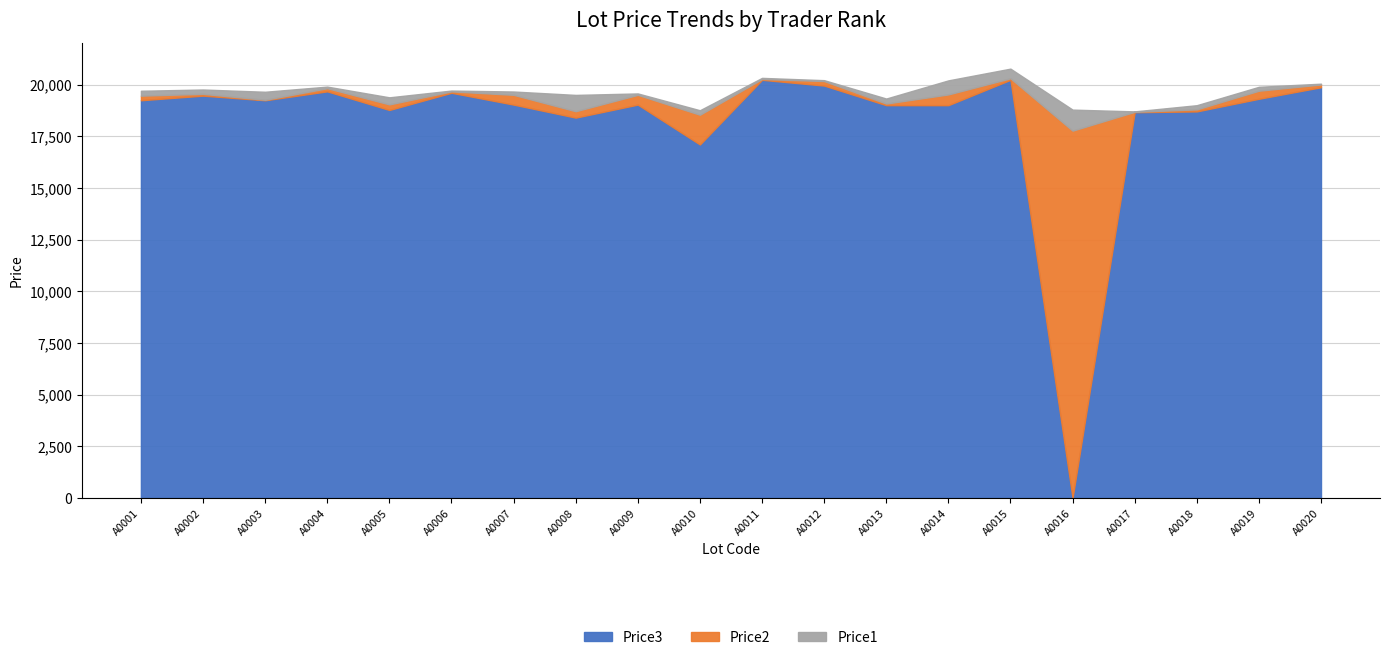

What is the maximum value for Price3?

20229